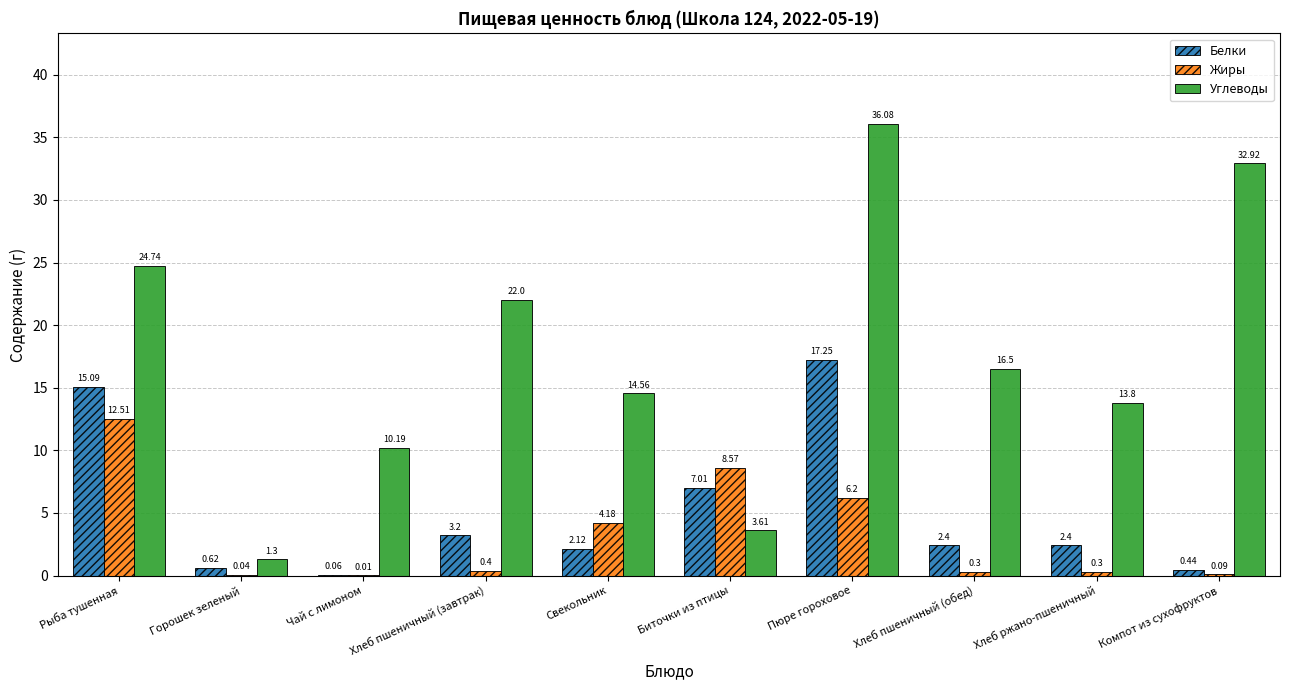

How many series are shown in this chart?

3